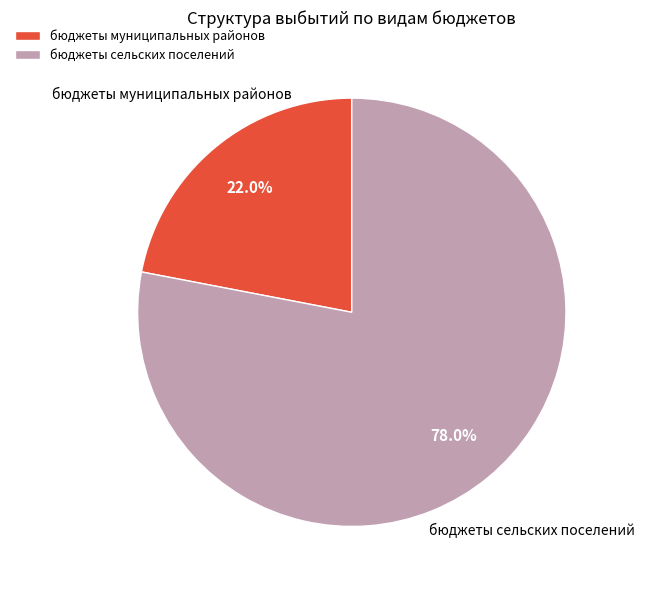

What is the largest slice in the pie chart?

бюджеты сельских поселений